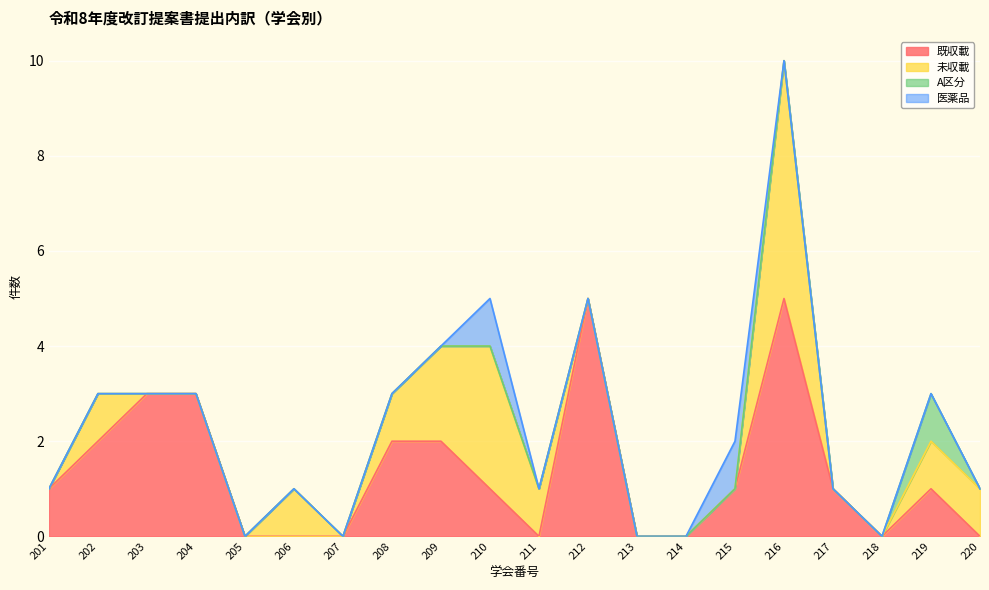

At which category does the chart reach its minimum across all series?

205